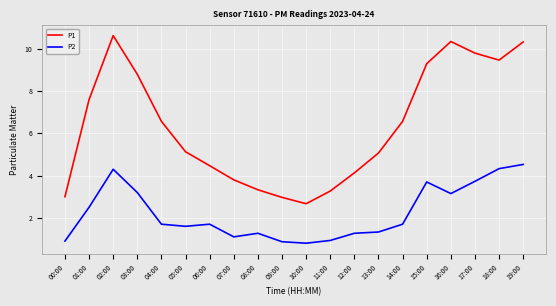

What is the total value across all series at 17:00?

13.5